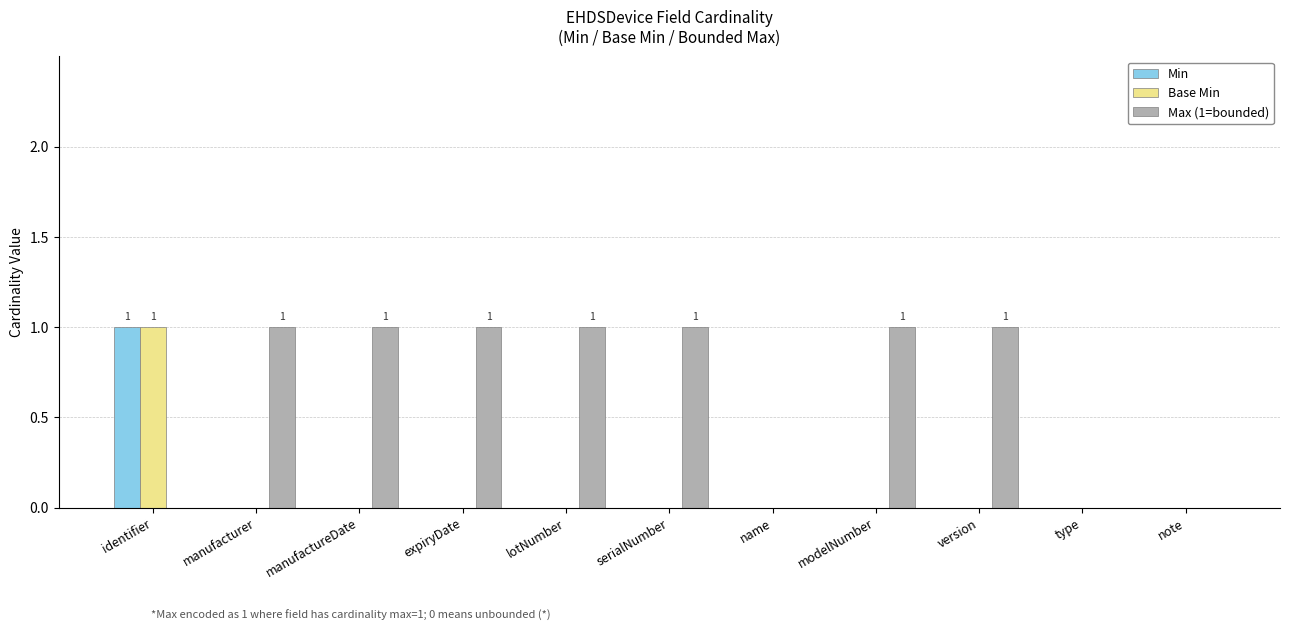

Which series changed the most between serialNumber and note?

Max (1=bounded)